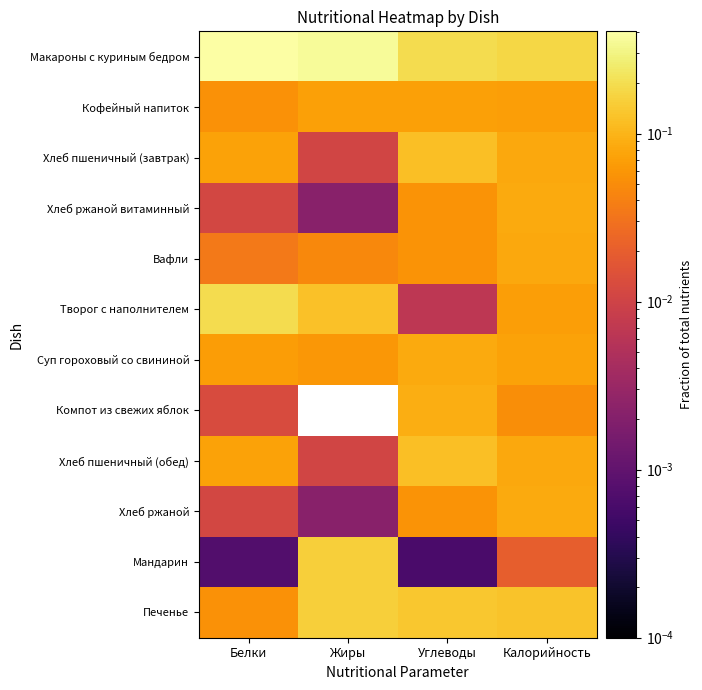

List the series in order of their peak value, highest first.

Макароны с куриным бедром, Творог с наполнителем, Мандарин, Печенье, Хлеб пшеничный (завтрак), Хлеб пшеничный (обед), Компот из свежих яблок, Суп гороховый со свининой, Хлеб ржаной витаминный, Хлеб ржаной, Вафли, Кофейный напиток